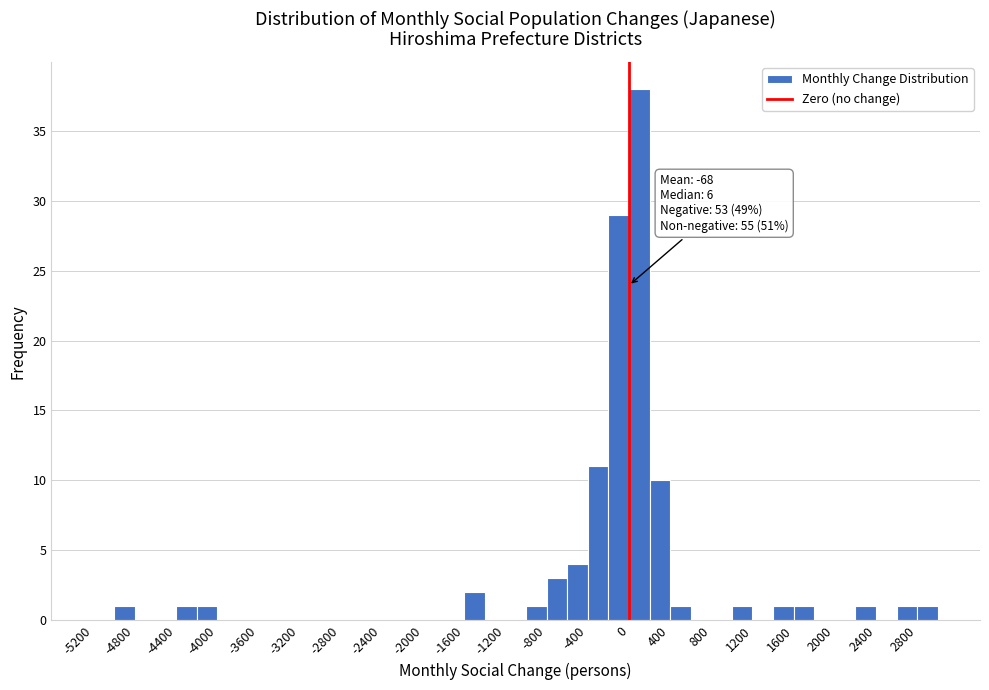

Over which range of the x-axis is the bar tallest?

0 to 200